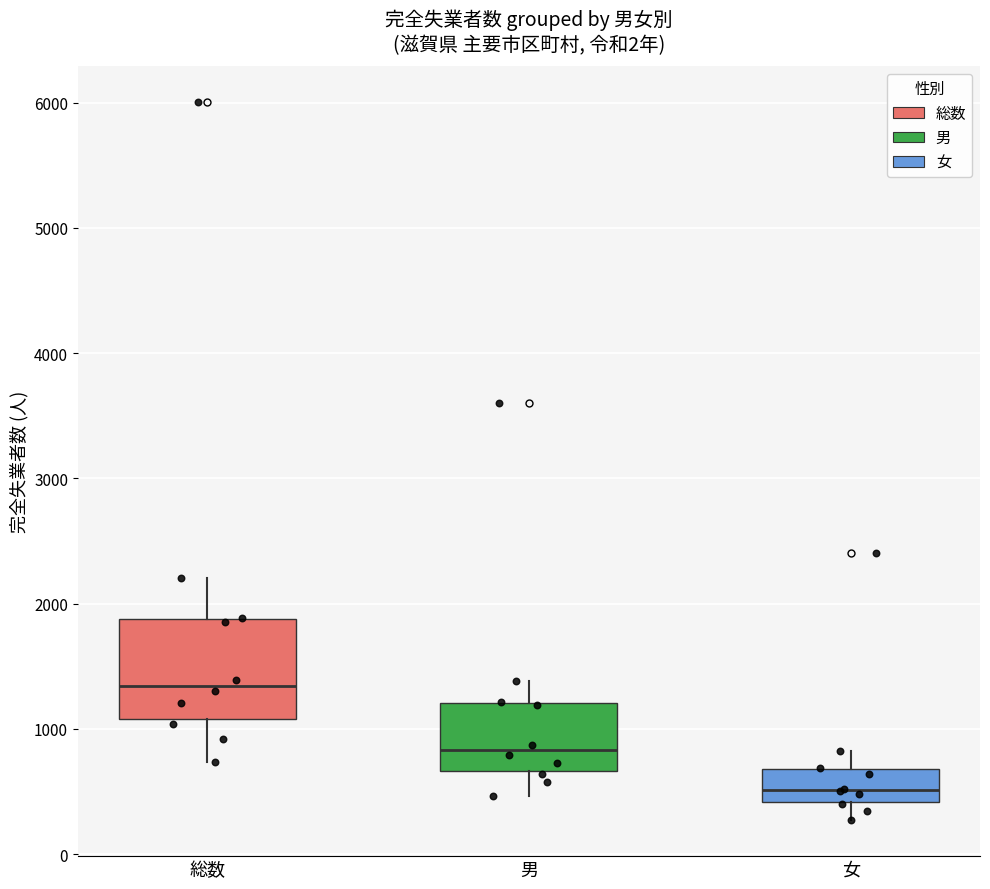

Reading left to right, read every box against the y-axis: the position of its median line, the range the box covers, and the ends of its whiskers. The values are not printed on the chart, so give them approximately, as read against the axis.

総数: median 1300, box 1100 to 1900, whiskers 700 to 2200
男: median 800, box 700 to 1200, whiskers 500 to 1400
女: median 500, box 400 to 700, whiskers 300 to 800